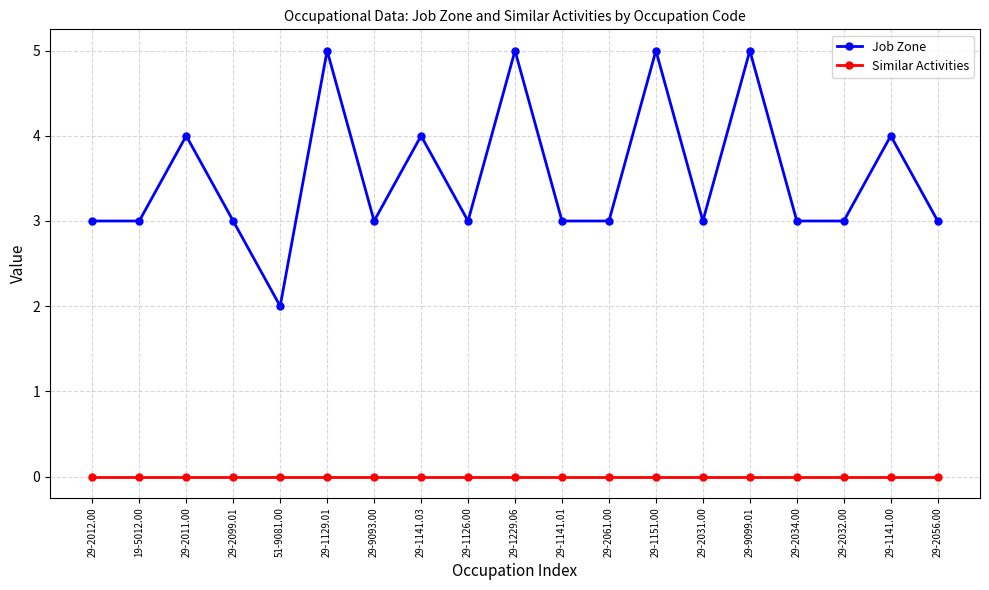

Count the Job Zone values in the range 3 to 4.

14